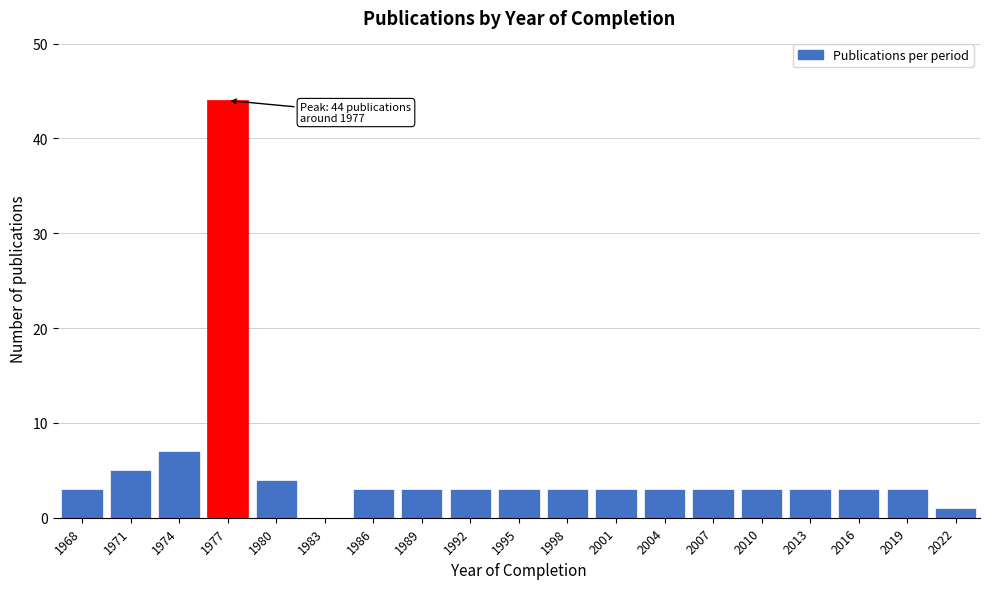

Reading left to right, extract all data points from this chart.

1968=3	1971=5	1974=7	1977=44	1980=4	1983=0	1986=3	1989=3	1992=3	1995=3	1998=3	2001=3	2004=3	2007=3	2010=3	2013=3	2016=3	2019=3	2022=1